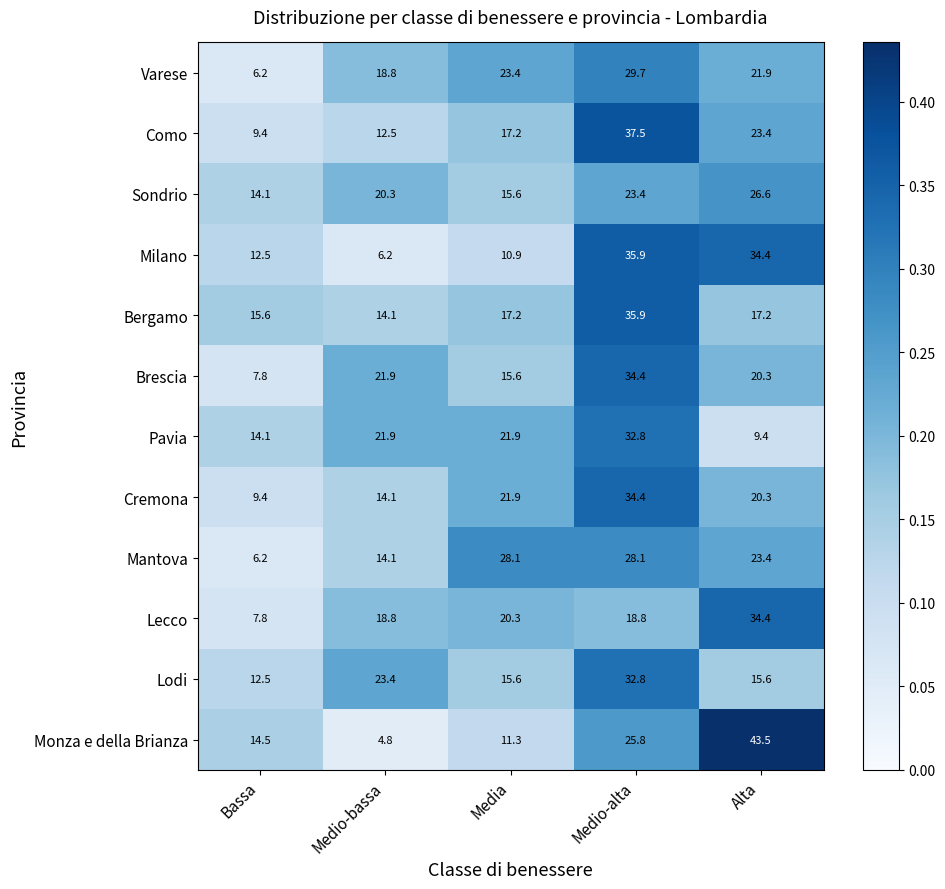

At which category does the chart reach its minimum across all series?

Medio-bassa